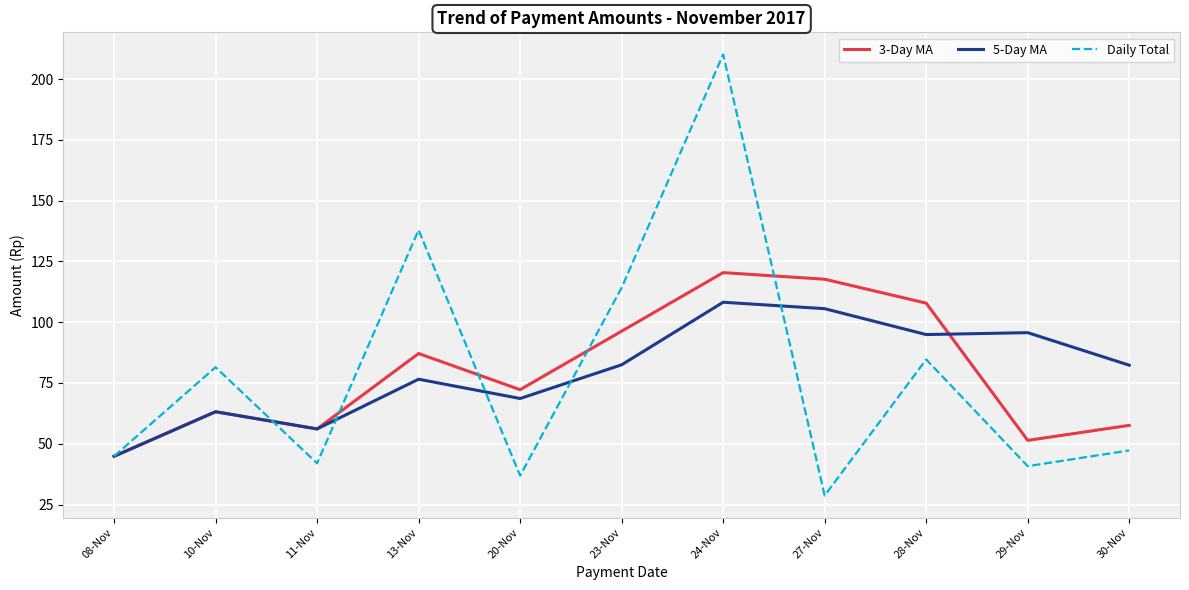

Which series has the widest spread of values?

Daily Total